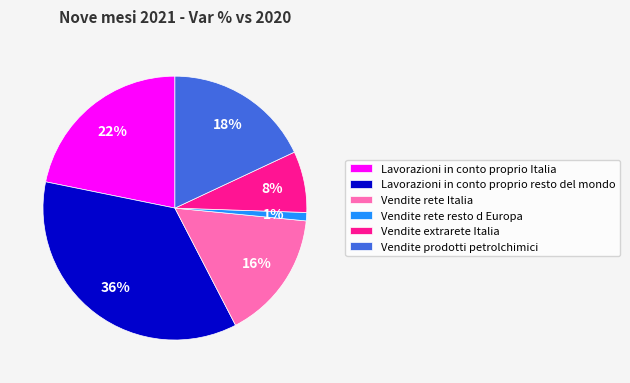

Count the number of slices in the pie.

6